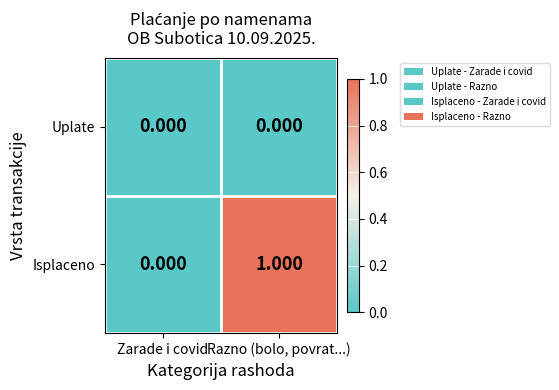

Rank the series by their average value, from highest to lowest.

Isplaceno, Uplate